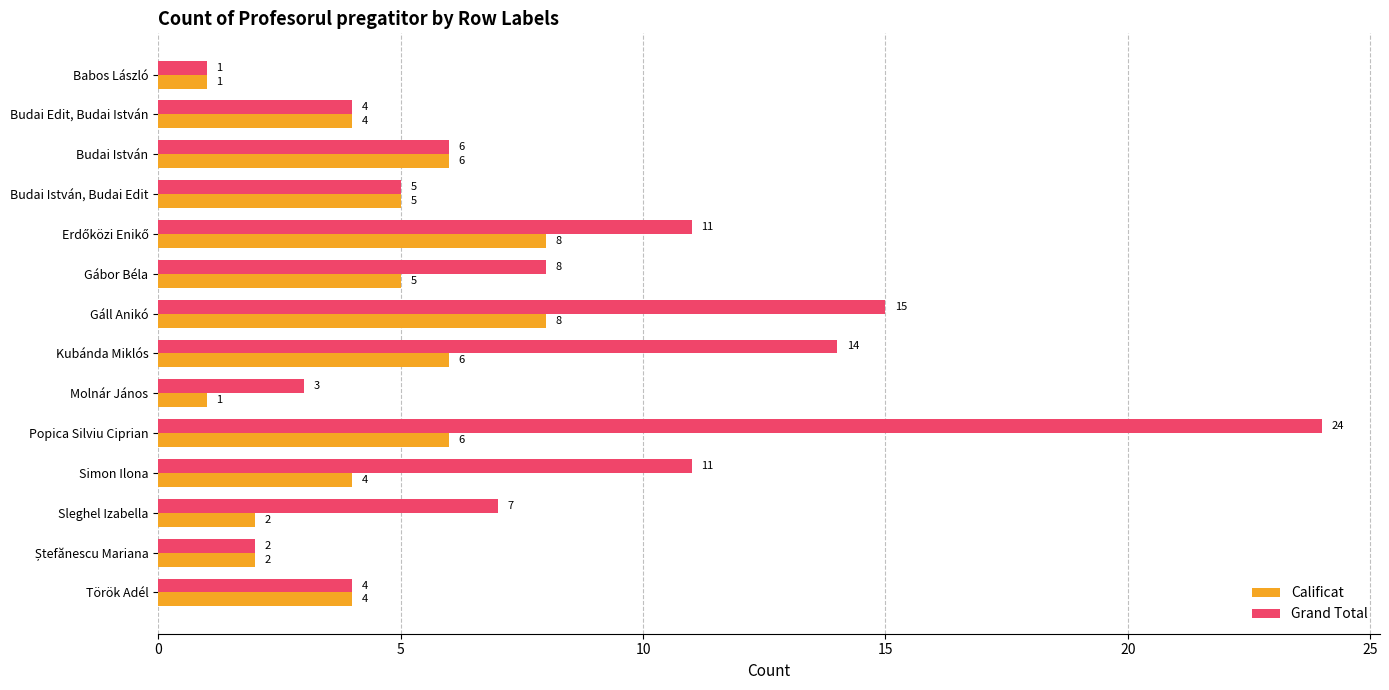

The Calificat series shows 1 at Budai Edit, Budai István. True or false?

False